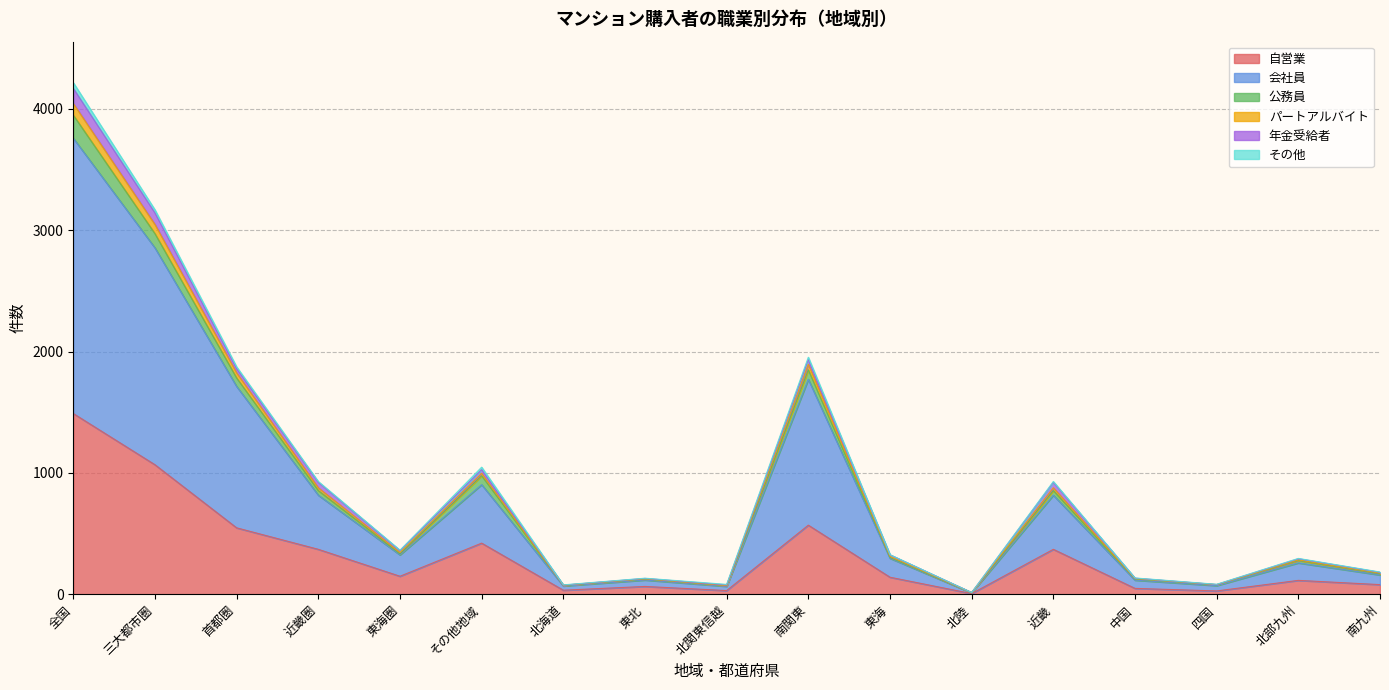

At which category is the sum across all series the highest?

全国